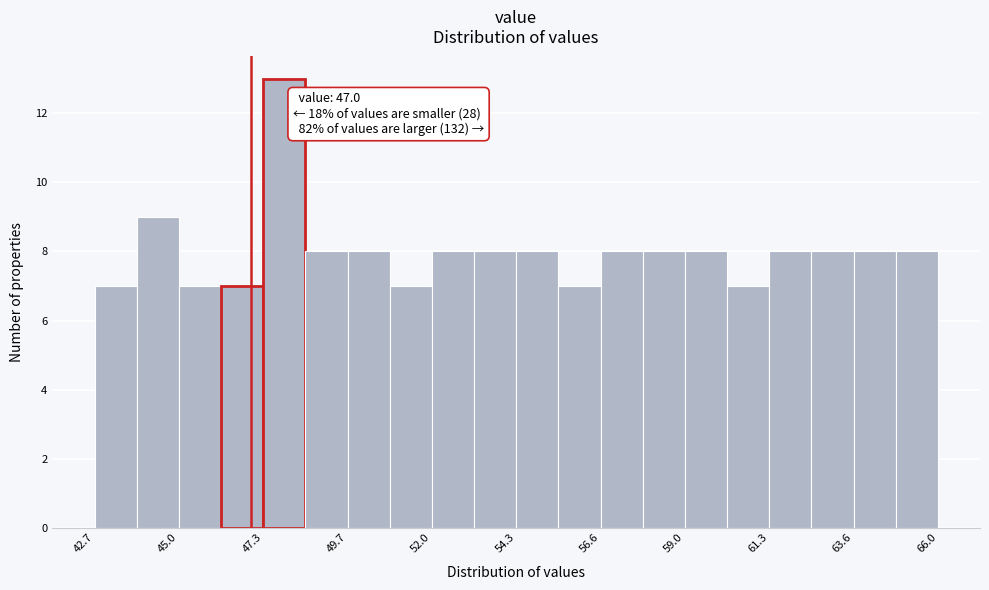

Around what value on the x-axis is the tallest bar? Give the approximate position of its centre, as read against the axis.

48.0